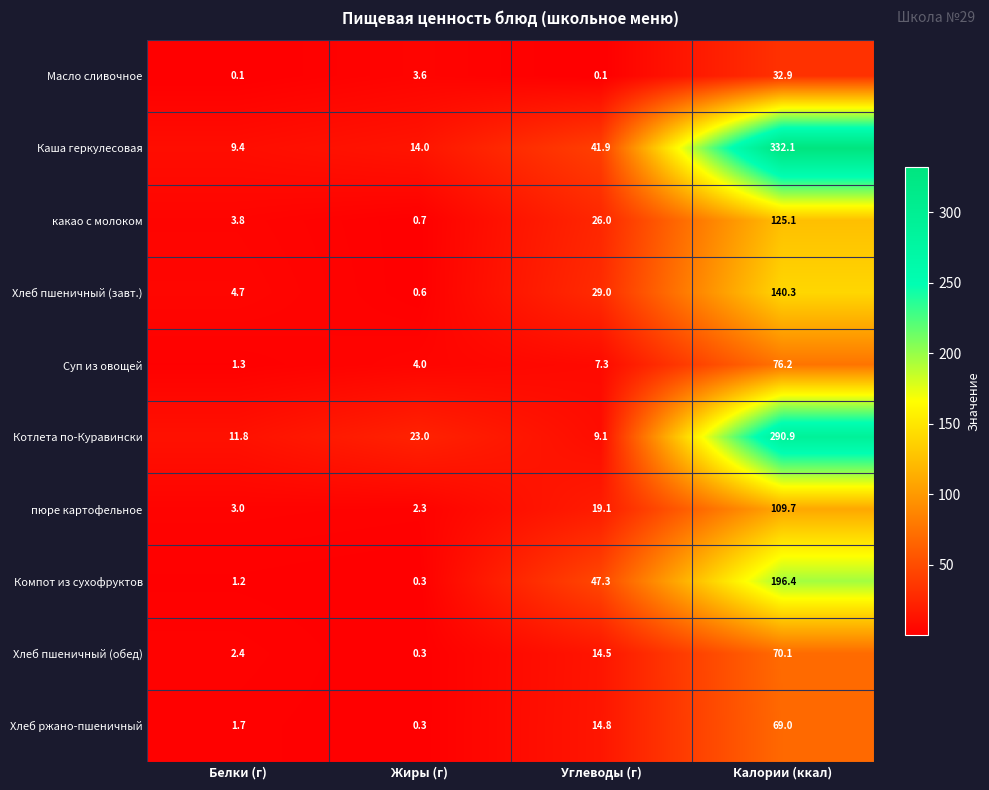

Which series has the largest total across all categories?

Каша геркулесовая